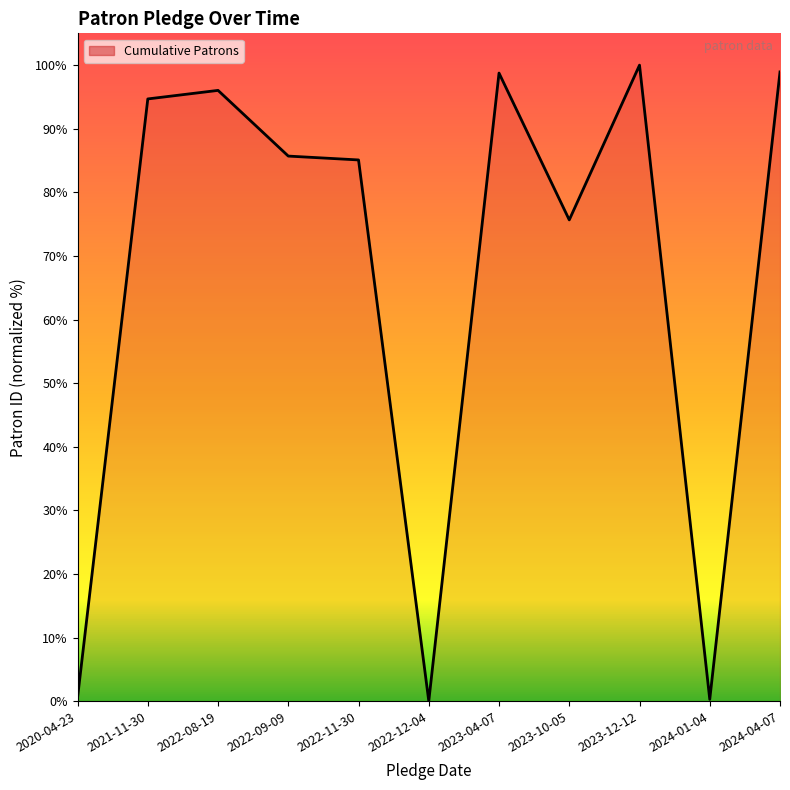

What position from the right is 2023-04-07?

5